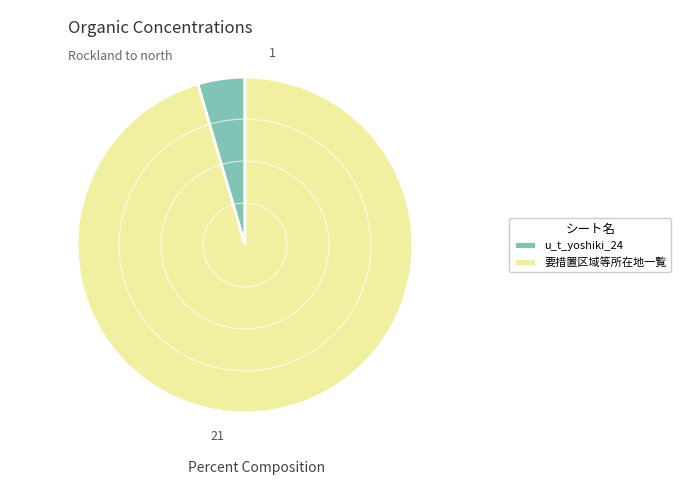

Between 要措置区域等所在地一覧 and u_t_yoshiki_24, which is larger?

要措置区域等所在地一覧